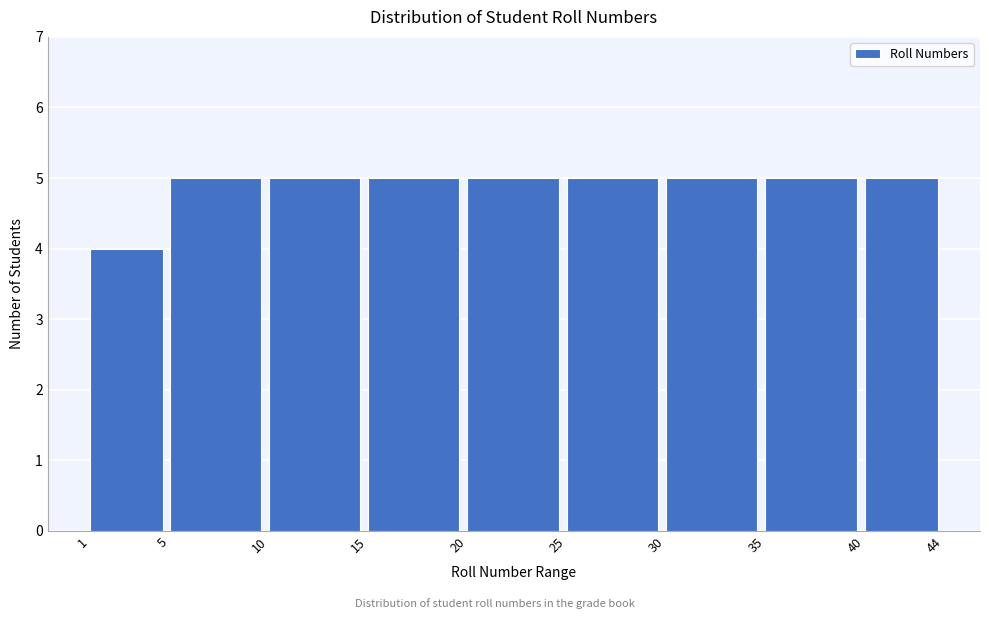

Reading left to right, transcribe this chart: for each bar, give the range it covers on the x-axis and its height. The values are not printed on the chart, so give them approximately, as read against the axis.

1 to 5: 4
5 to 10: 5
10 to 15: 5
15 to 20: 5
20 to 25: 5
25 to 30: 5
30 to 35: 5
35 to 40: 5
40 to 44: 5